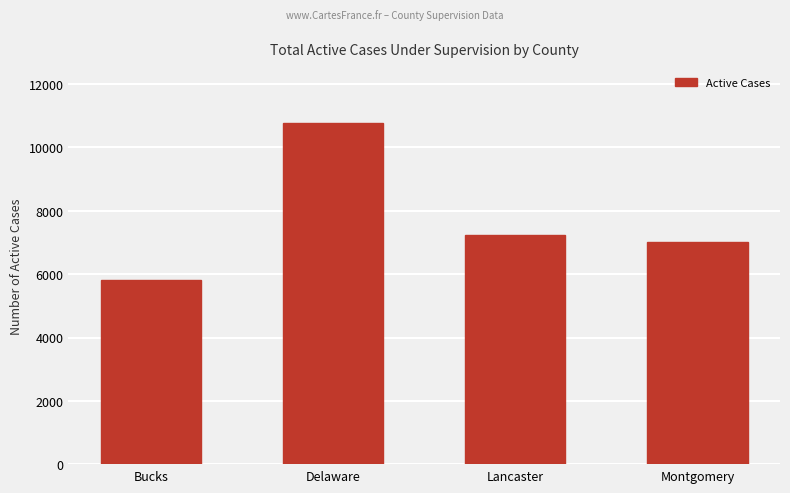

What is the change in value from Delaware to Lancaster?

-3548